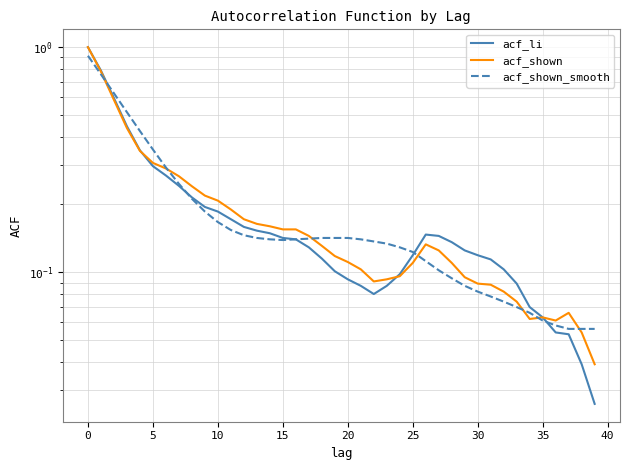

Does the chart have visible grid lines?

Yes